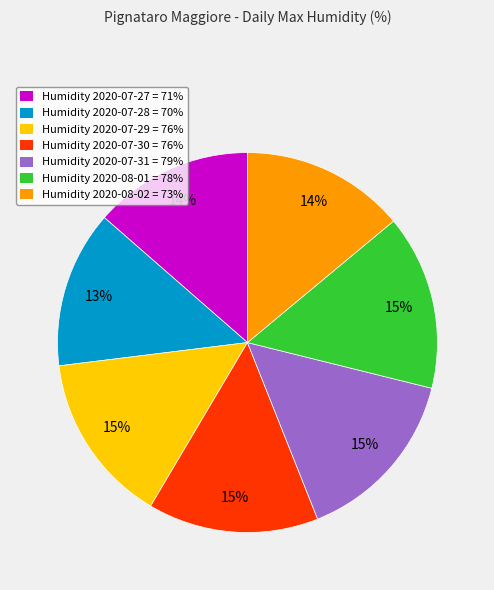

Which has a higher value, Humidity 2020-08-02 = 73% or Humidity 2020-08-01 = 78%?

Humidity 2020-08-01 = 78%